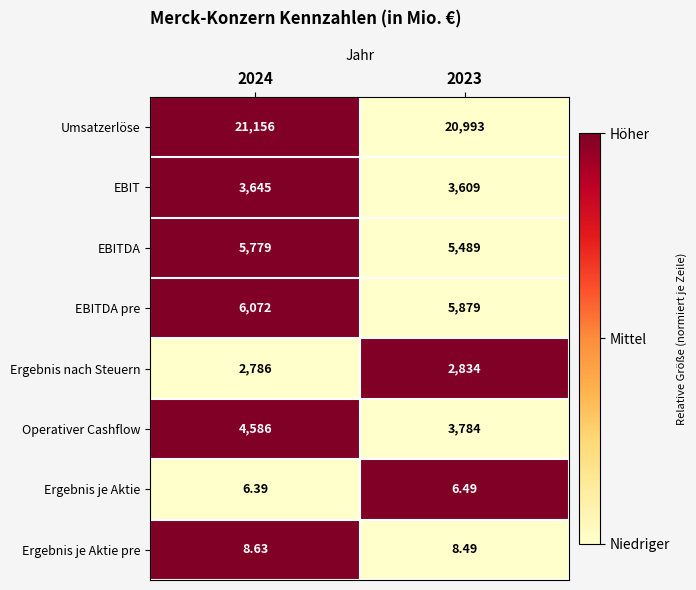

List the series in order of their peak value, highest first.

Umsatzerlöse, EBITDA pre, EBITDA, Operativer Cashflow, EBIT, Ergebnis nach Steuern, Ergebnis je Aktie pre, Ergebnis je Aktie